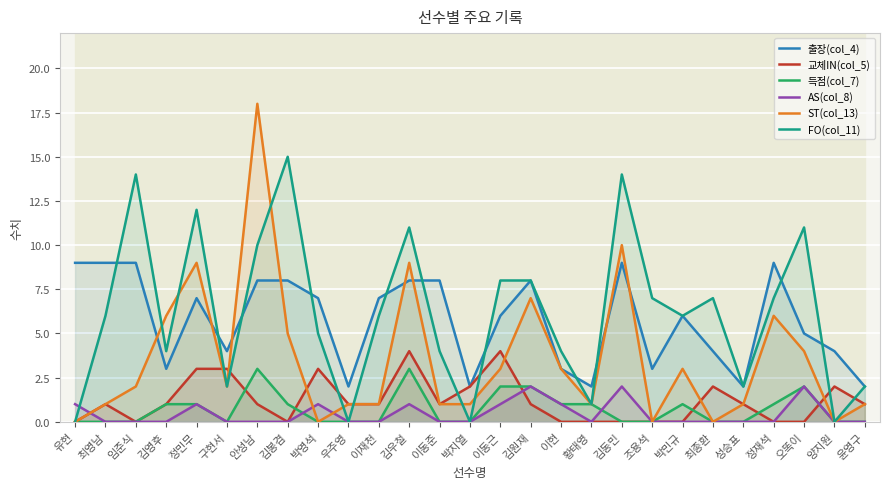

What is the difference between the highest and lowest values at 윤영구?

2